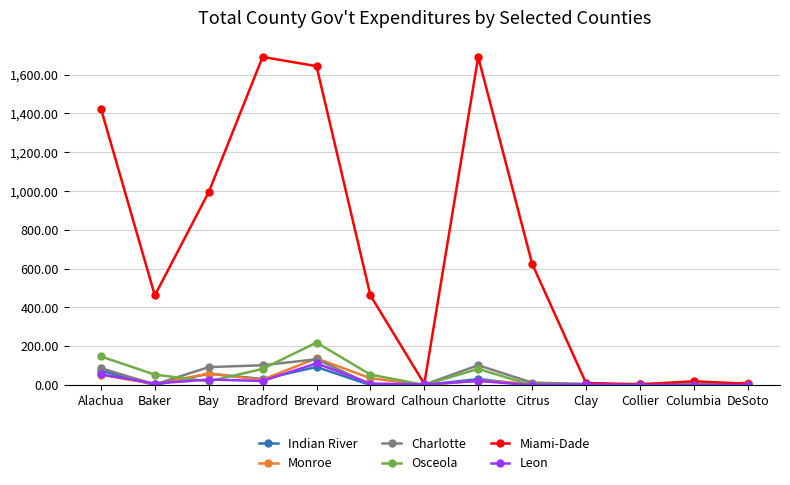

What is the sum of the Miami-Dade values at Bay and Bradford?

2685.0